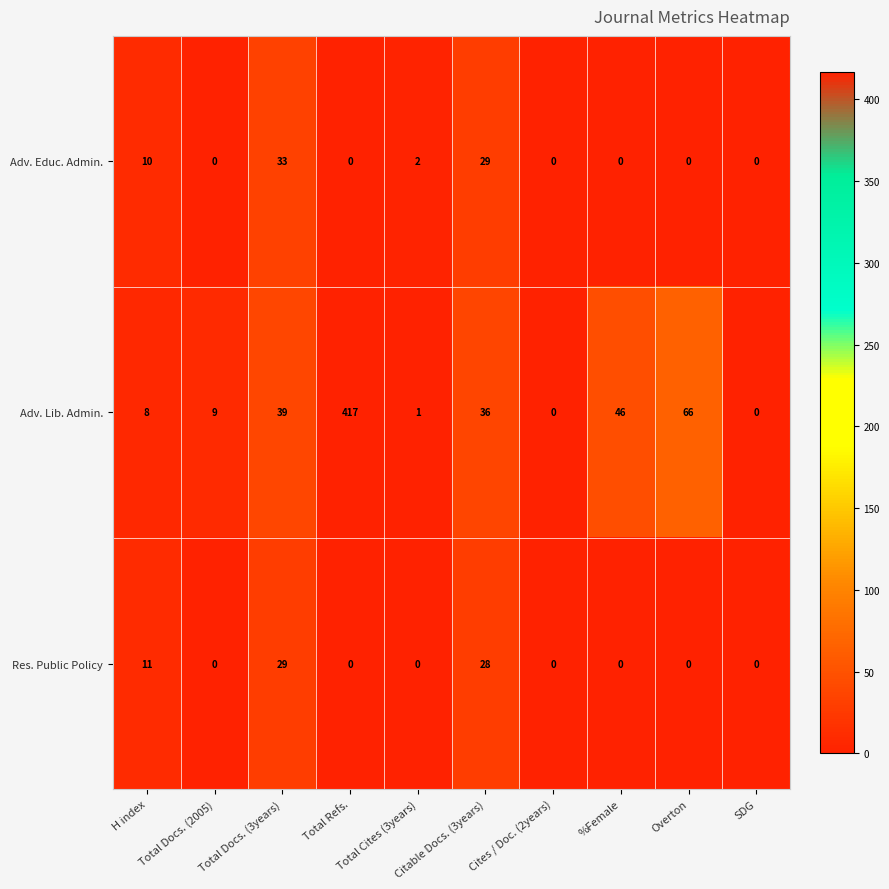

Which series has the widest spread of values?

Adv. Lib. Admin.